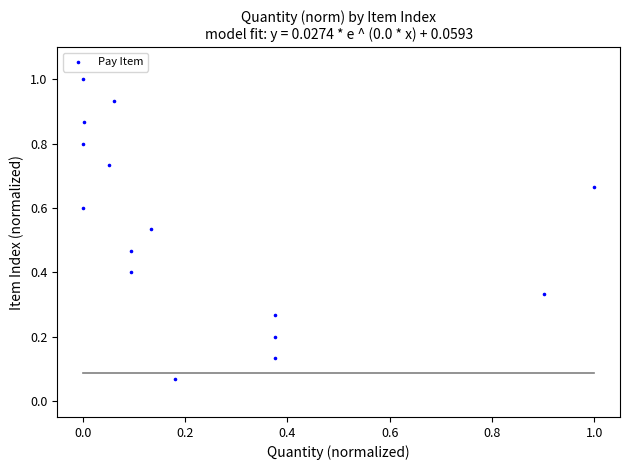

What is the range of X values (max minus min)?

1.0